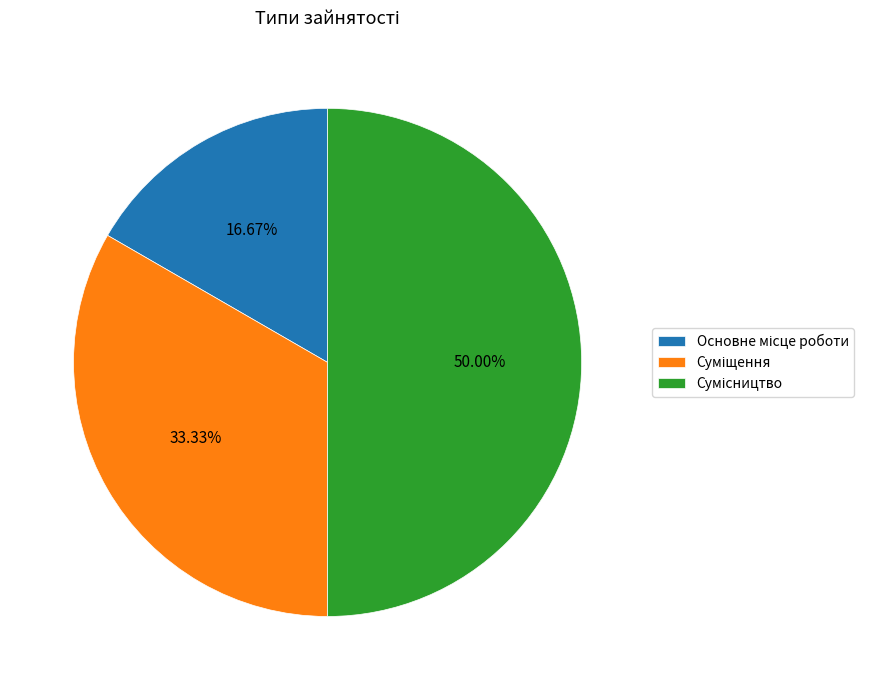

Does Основне місце роботи represent more than half of the total?

No